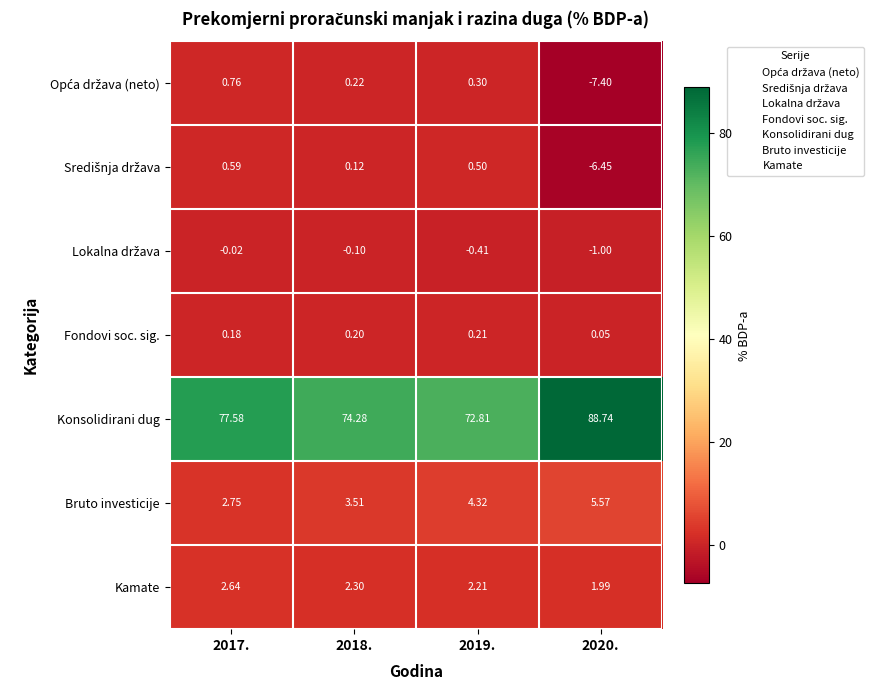

Which series has the largest range (max minus min)?

Konsolidirani dug